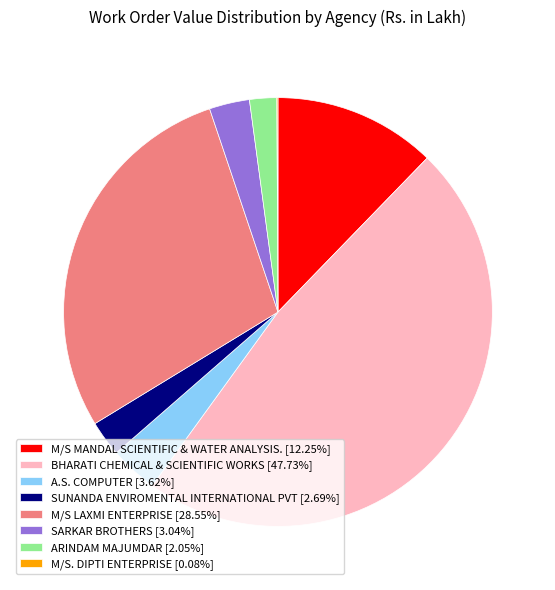

What is the ratio of the value at BHARATI CHEMICAL & SCIENTIFIC WORKS [47.73%] to the value at A.S. COMPUTER [3.62%]?

13.2